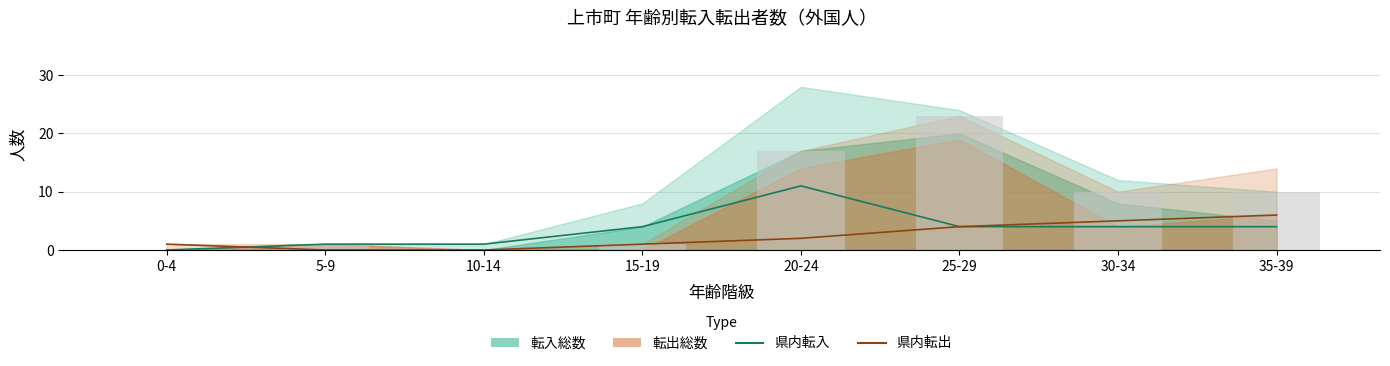

What is the value of the 県内転入 bar at the 7th from the left?

4